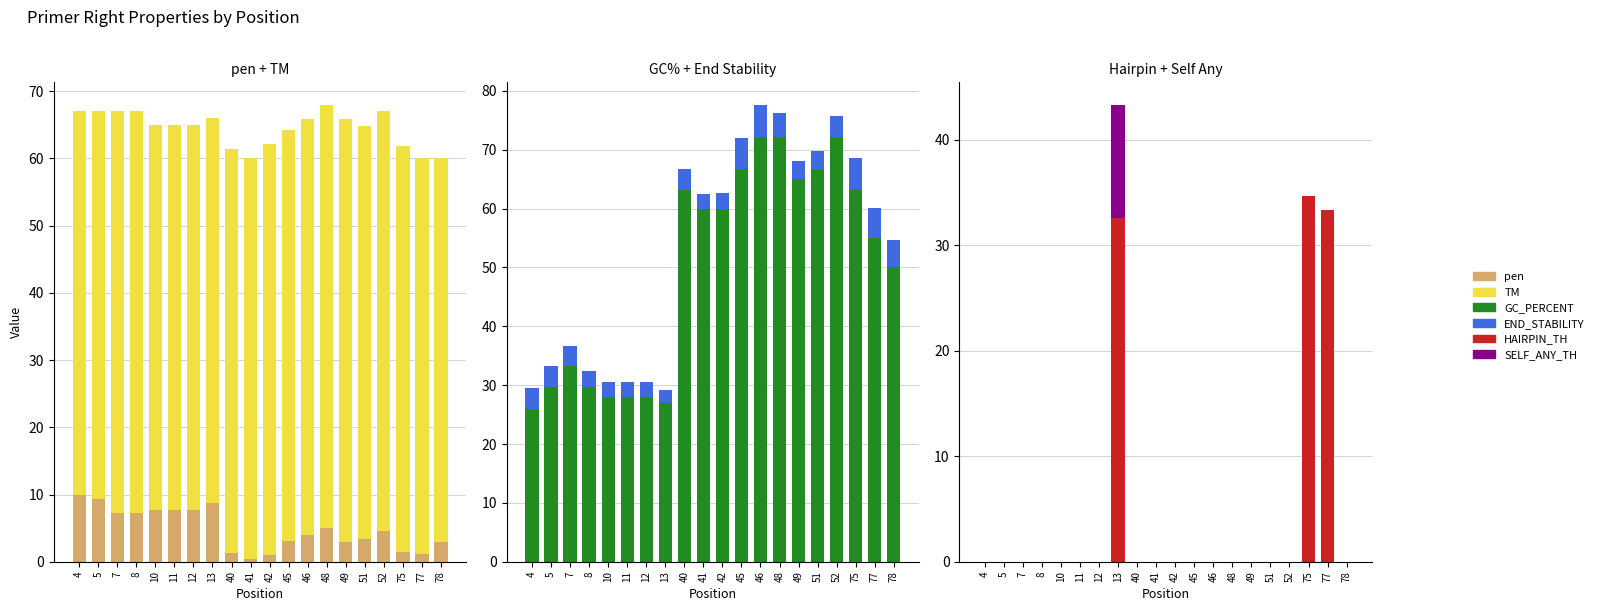

The value of PRIMER_RIGHT_0_TM at 42 is 61.1. True or false?

True